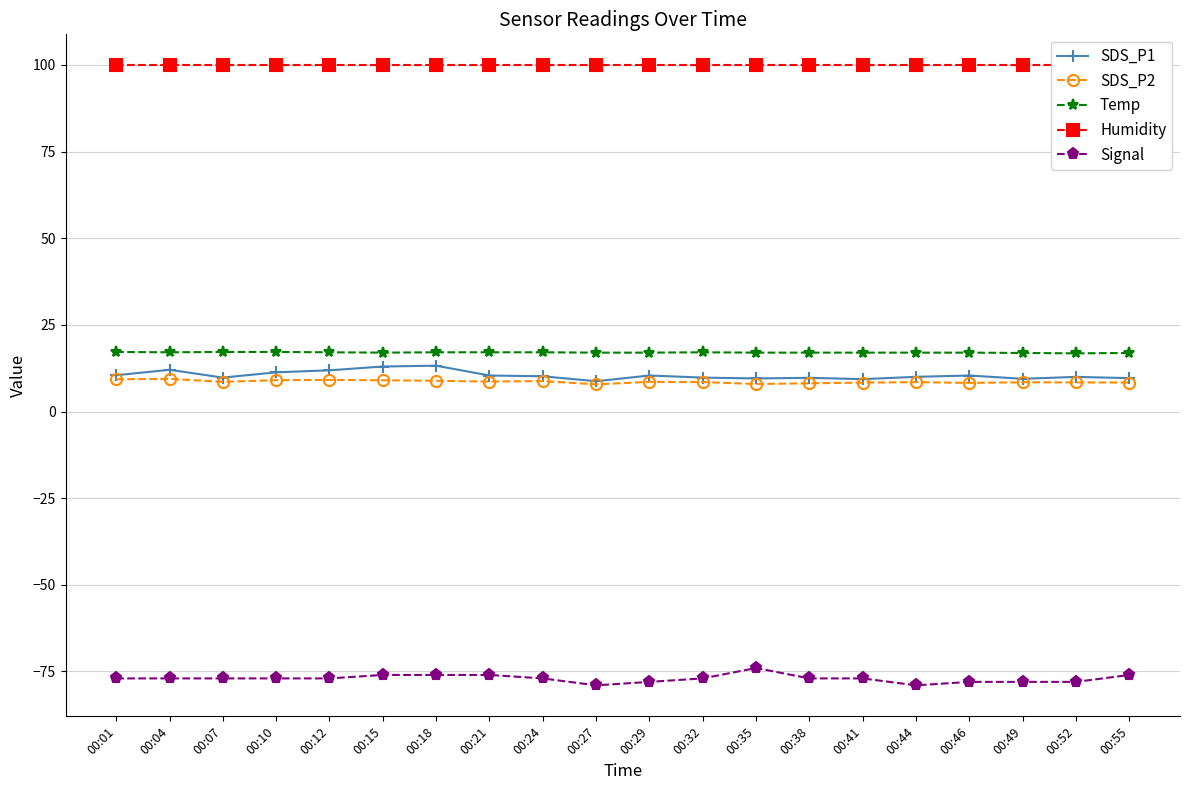

True or false: SDS_P1 has a value of 2.2 at 00:35.

False